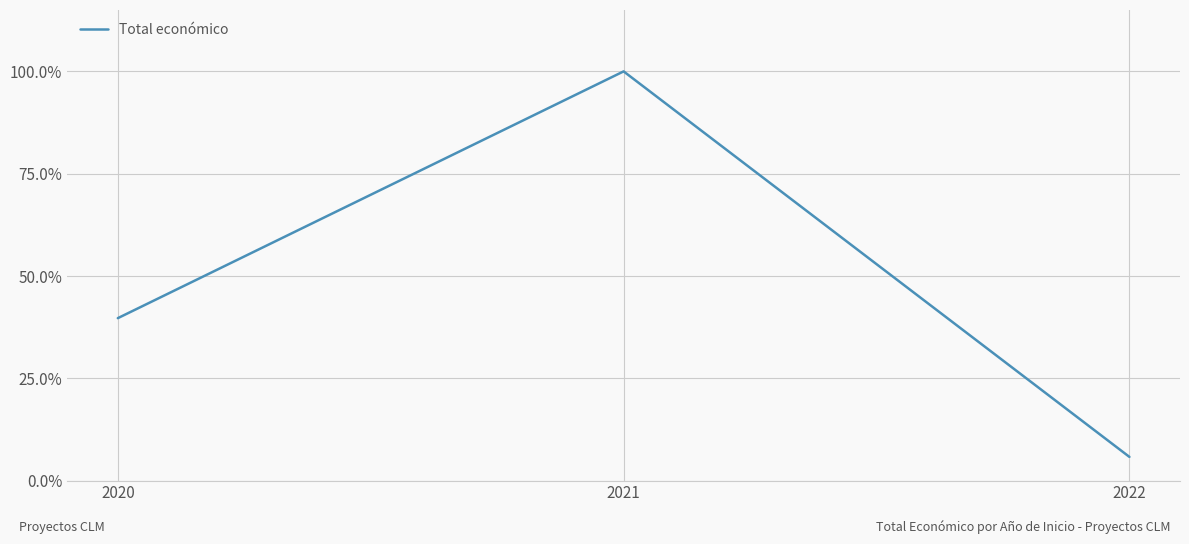

What is the greatest value displayed?

100.0